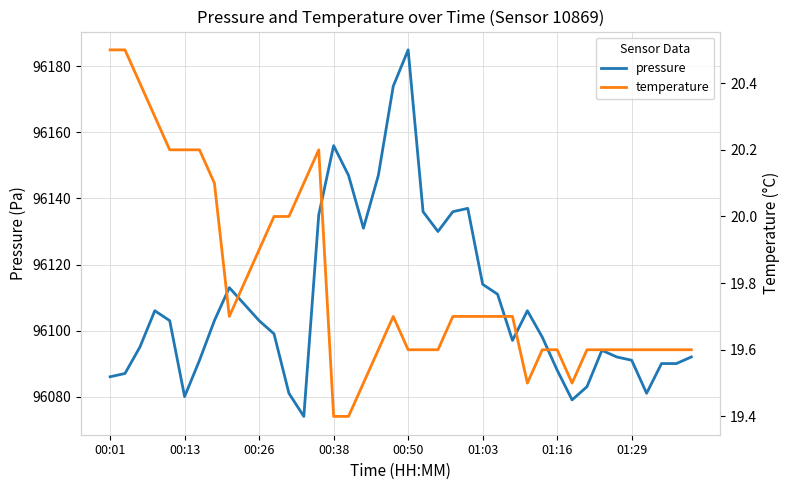

Where is the first local maximum for temperature?

14